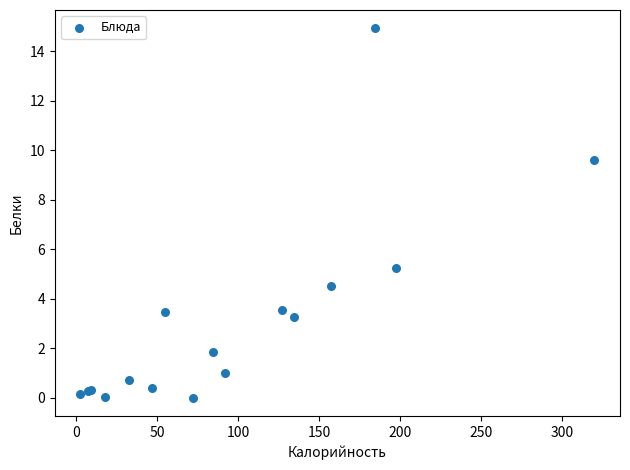

What Y value in the scatter plot is closest to 7?

5.2